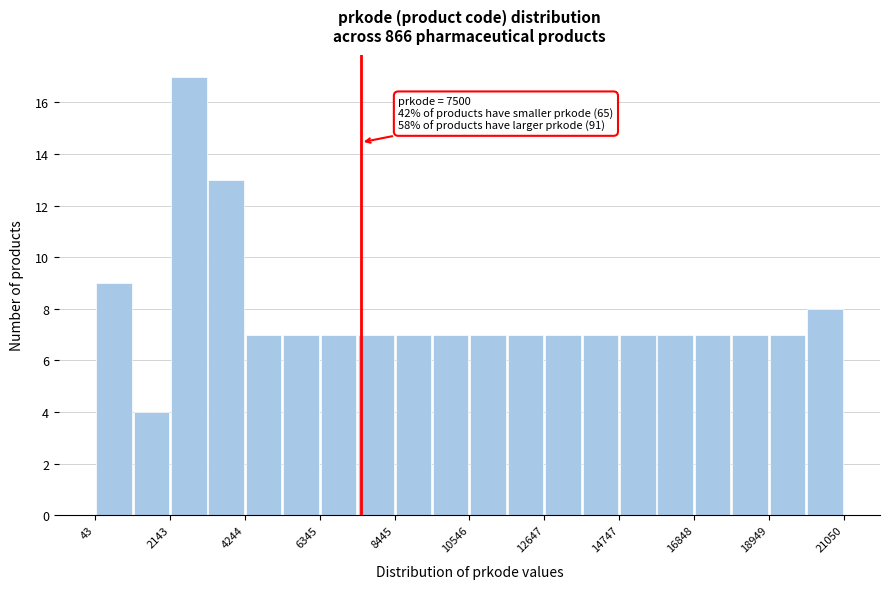

Around what value on the x-axis is the tallest bar? Give the approximate position of its centre, as read against the axis.

2500